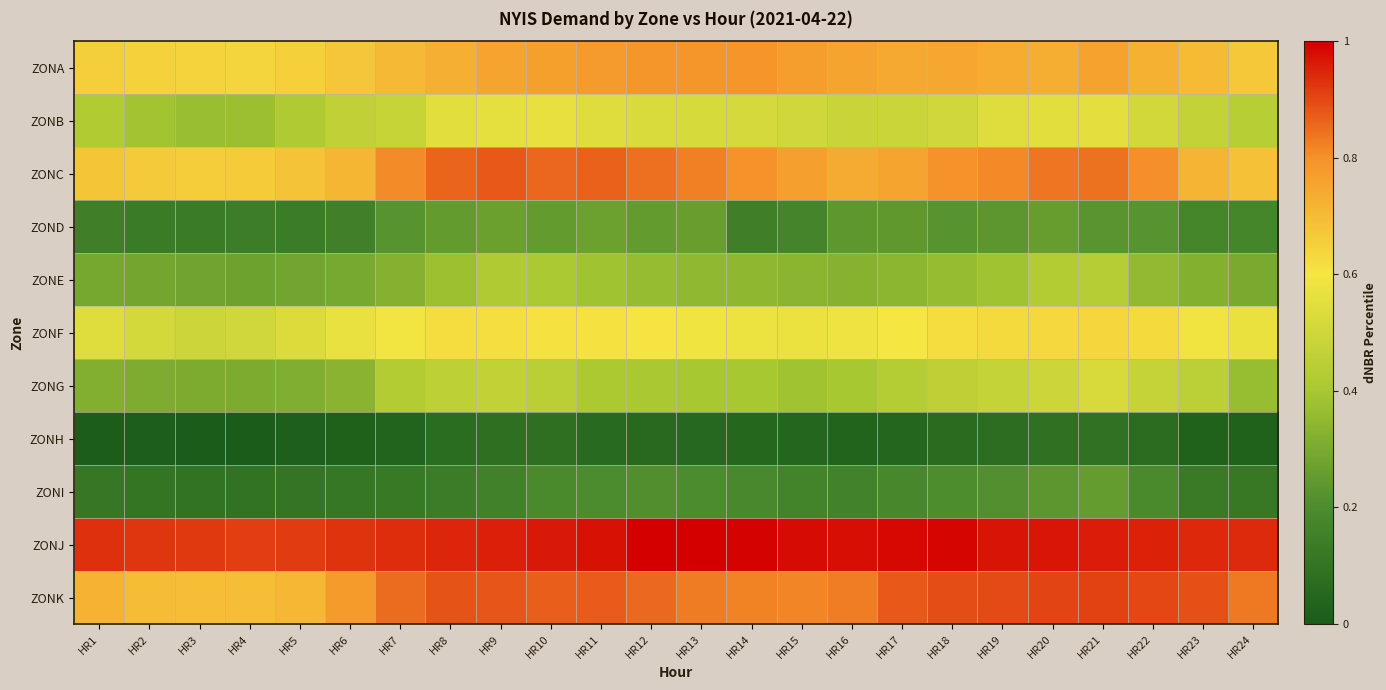

List the series in order of their peak value, highest first.

ZONJ, ZONK, ZONC, ZONA, ZONF, ZONB, ZONG, ZONE, ZOND, ZONI, ZONH